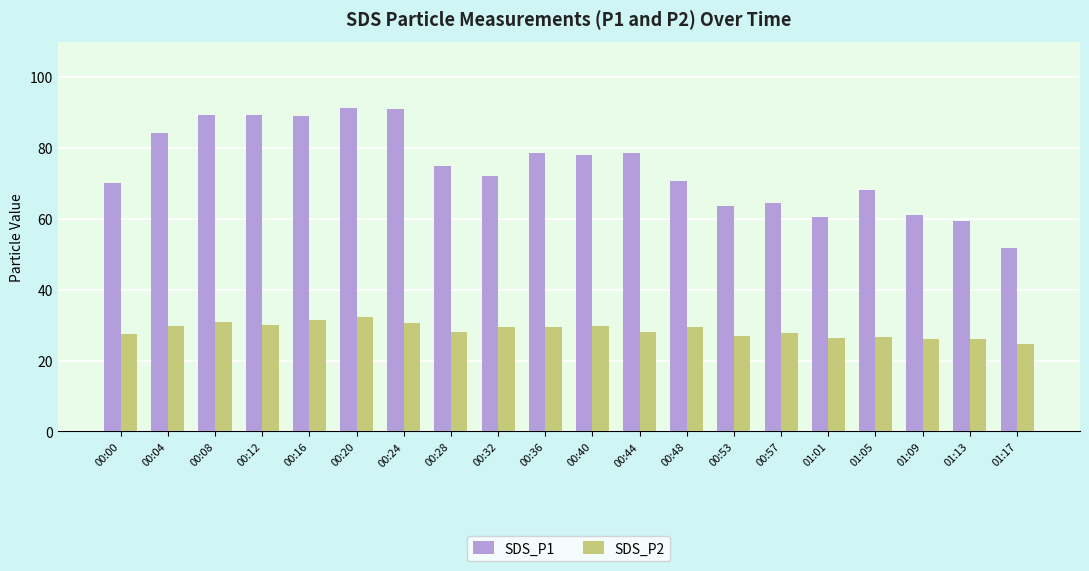

At 00:40, list the series in order from largest to smallest.

SDS_P1, SDS_P2